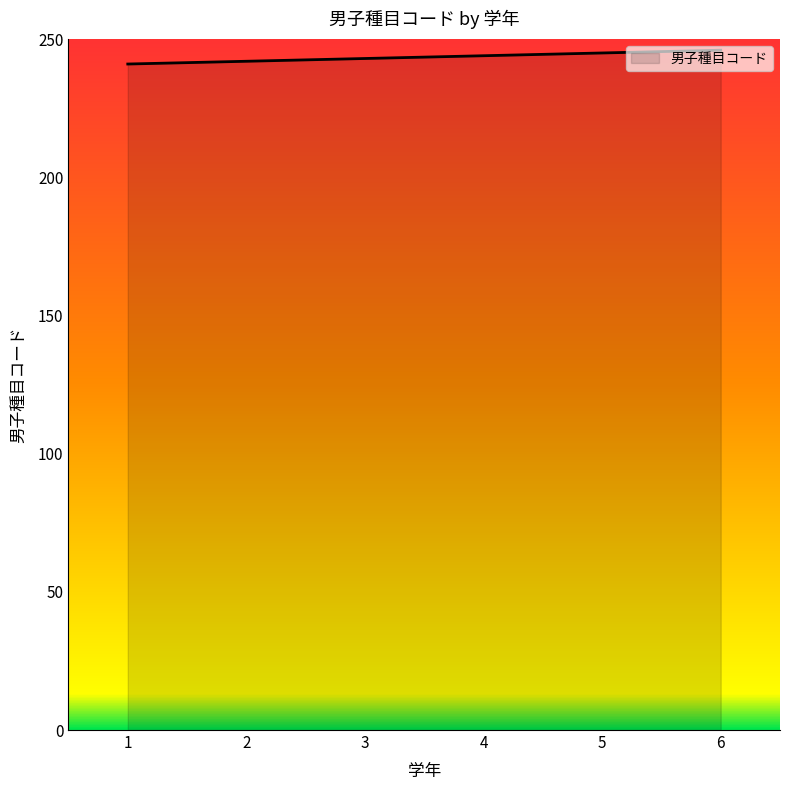

Reading left to right, list all the values displayed in this chart.

1=241	2=242	3=243	4=244	5=245	6=246